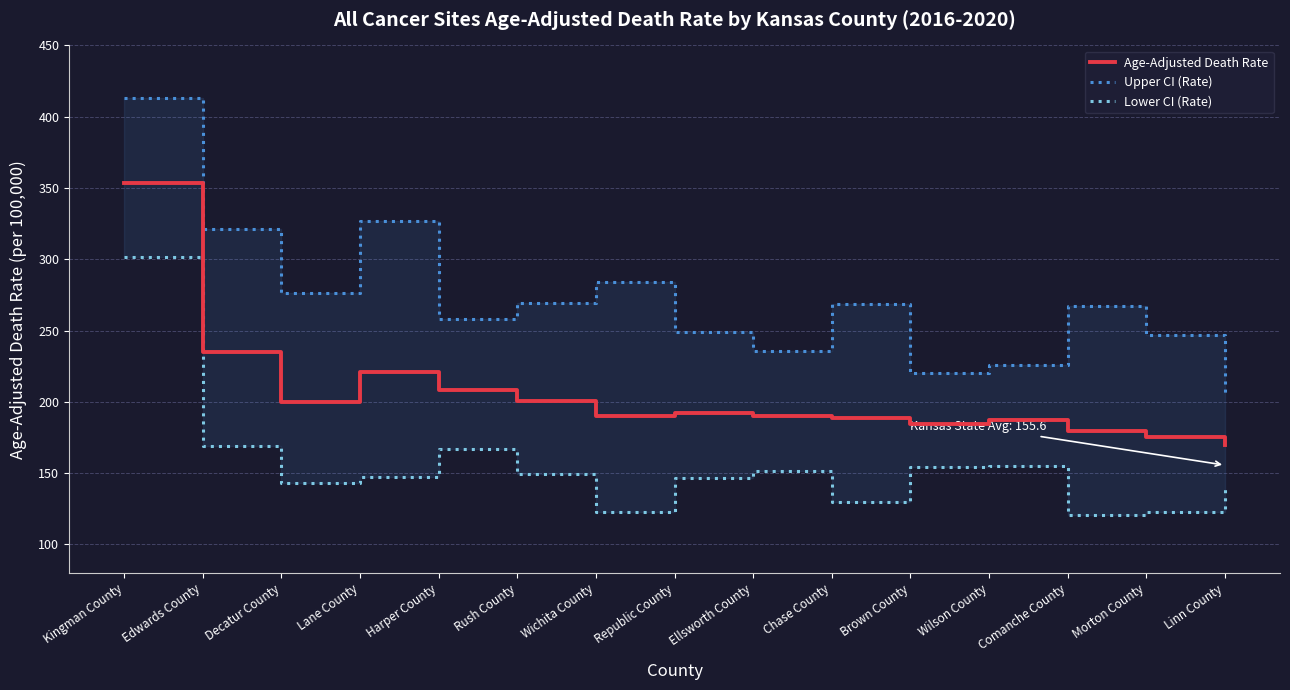

What is the maximum value shown in the chart?

412.9